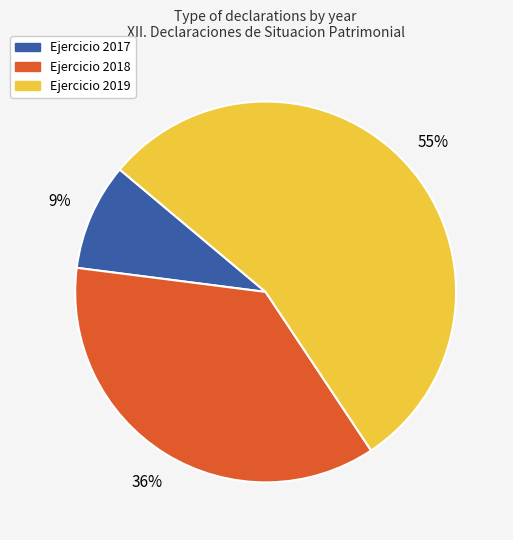

To the nearest percent, what is the average slice percentage?

33%